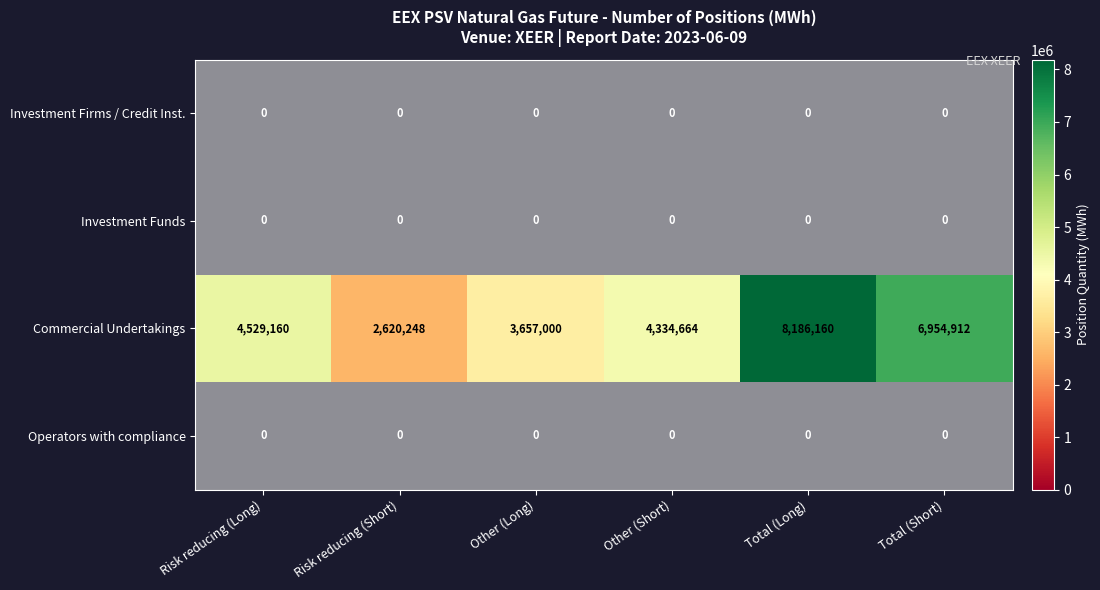

Is it true that Total (Short) equals 0 at 0?

True